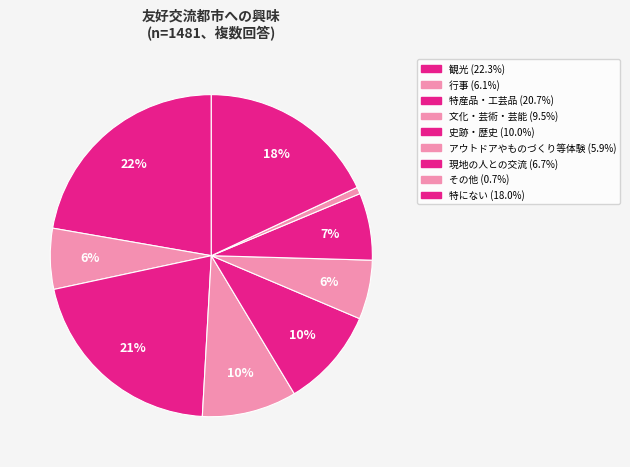

The 特産品・工芸品 slice represents 21% of the pie. True or false?

True